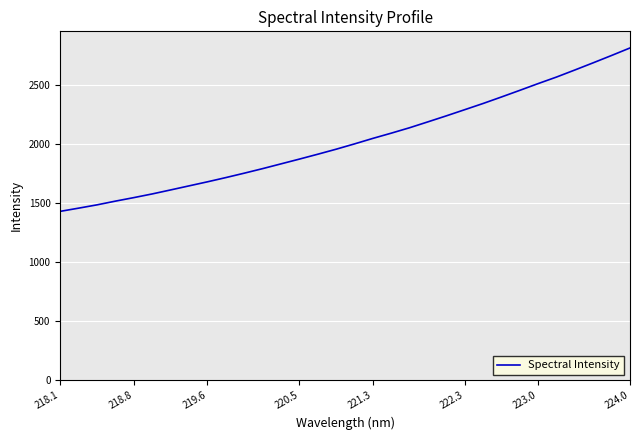

What is the maximum value shown in the chart?

2817.1